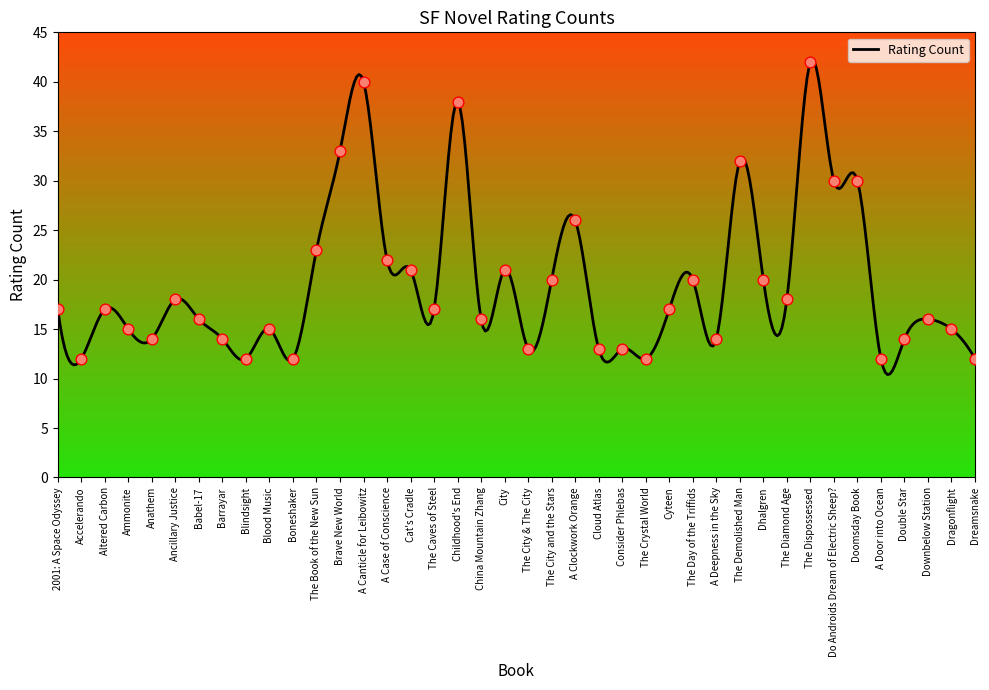

Which has a higher value, Brave New World or The Crystal World?

Brave New World